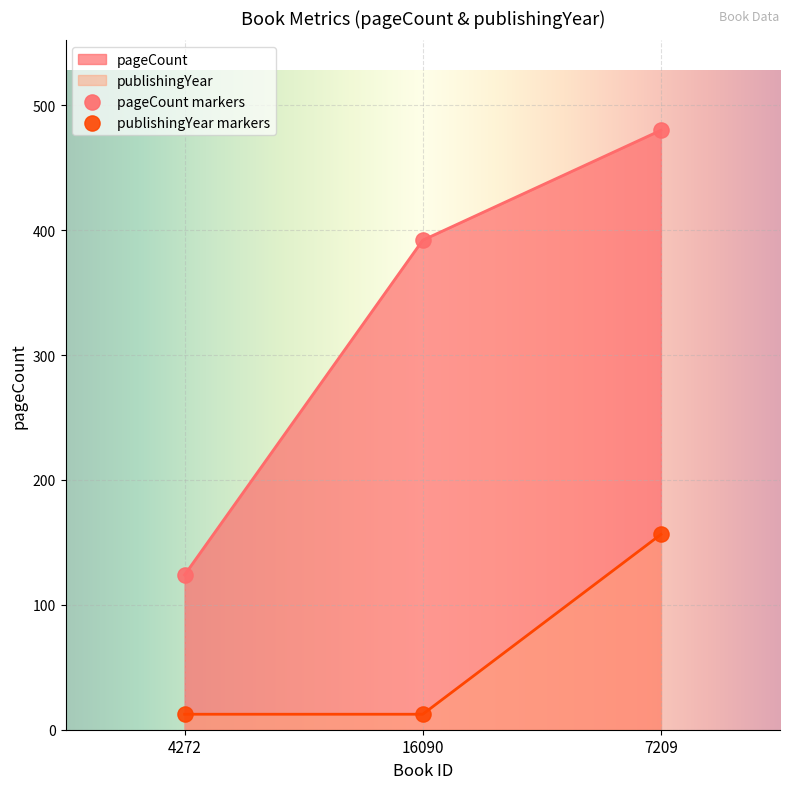

At which category is the sum across all series the highest?

7209